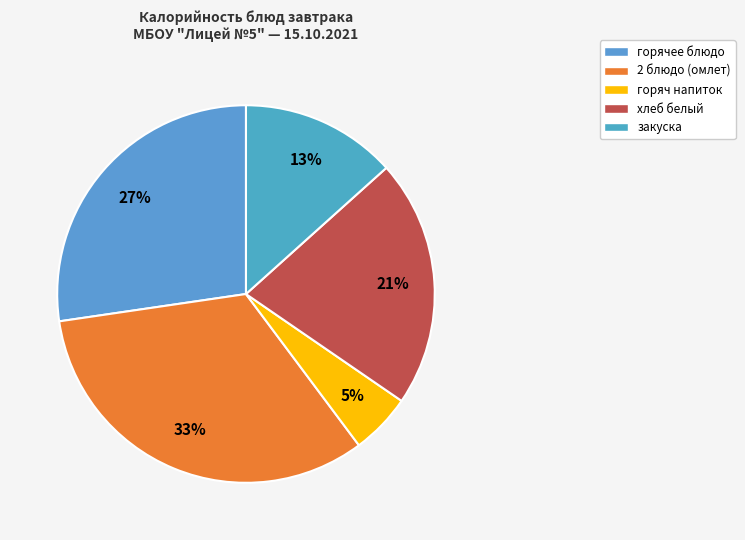

How many segments does this pie chart have?

5